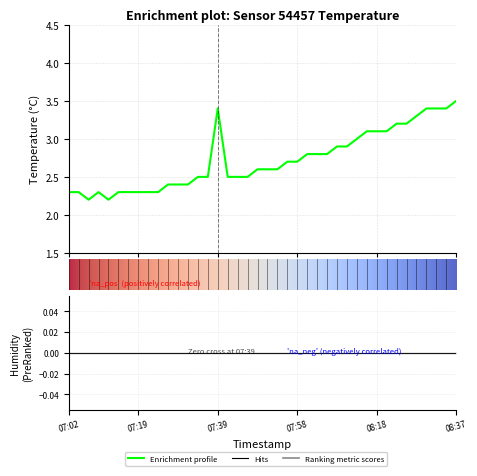

Reading left to right, list all the values displayed in this chart.

2.3	2.3	2.2	2.3	2.2	2.3	2.3	2.3	2.3	2.3	2.4	2.4	2.4	2.5	2.5	3.4	2.5	2.5	2.5	2.6	2.6	2.6	2.7	2.7	2.8	2.8	2.8	2.9	2.9	3.0	3.1	3.1	3.1	3.2	3.2	3.3	3.4	3.4	3.4	3.5